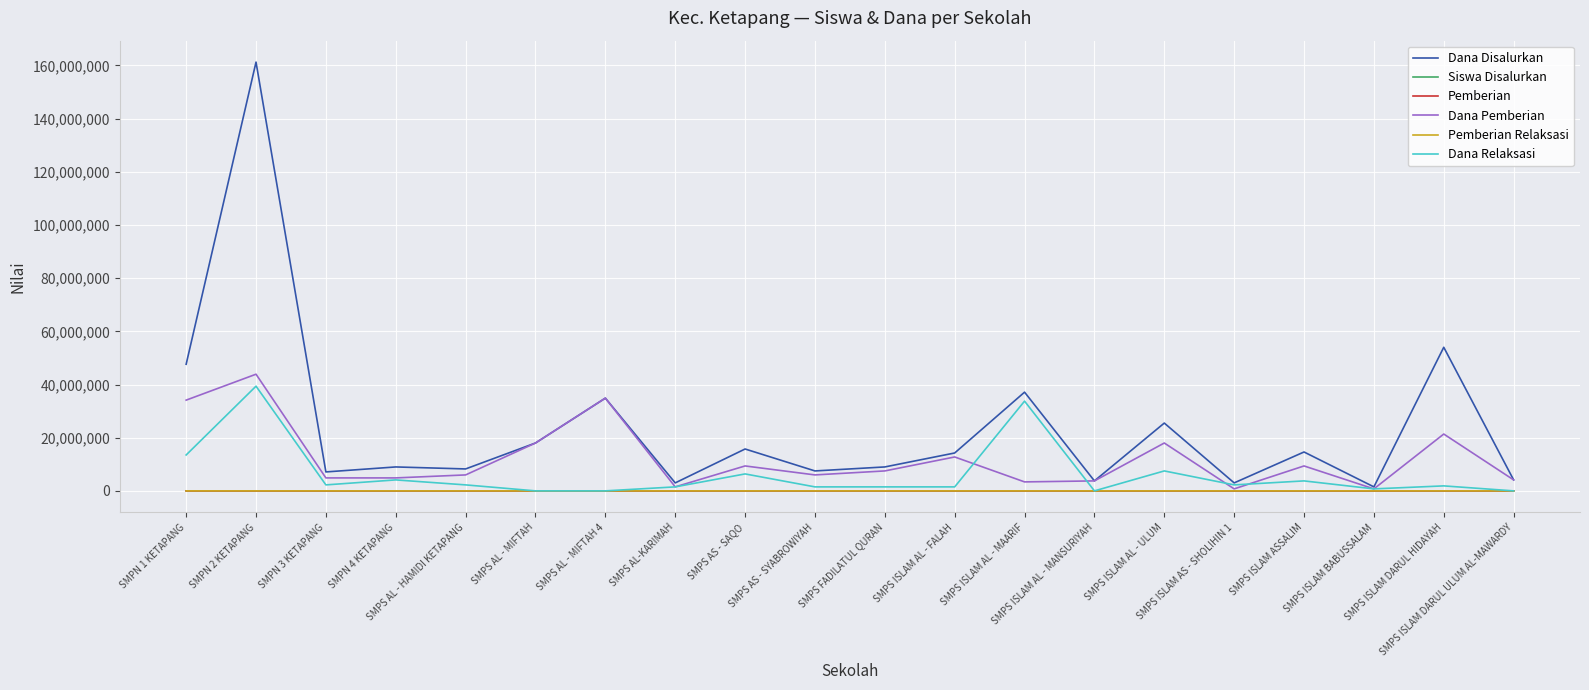

What is the total value across all series at SMPS AS - SAQO?

31500056